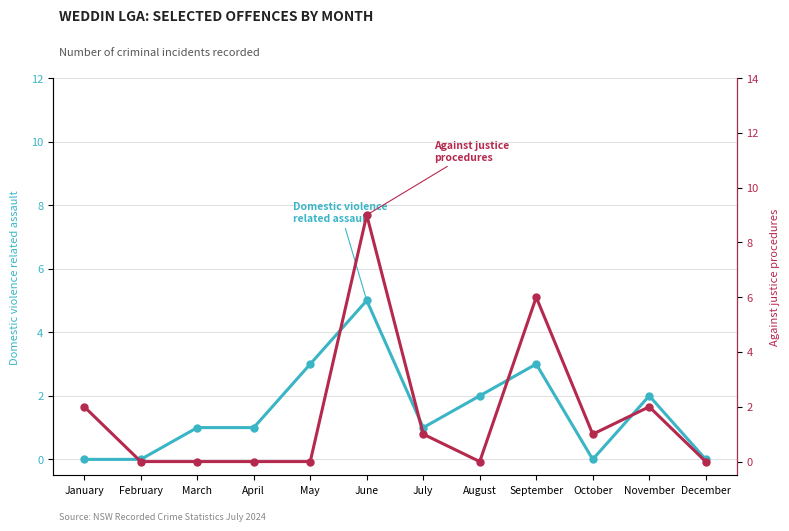

How many values in Against justice
procedures are above zero?

6